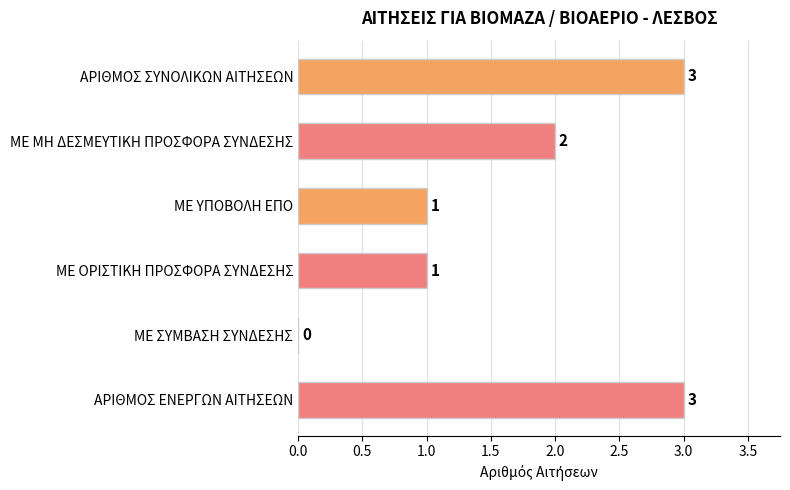

Are the bars horizontal?

Yes